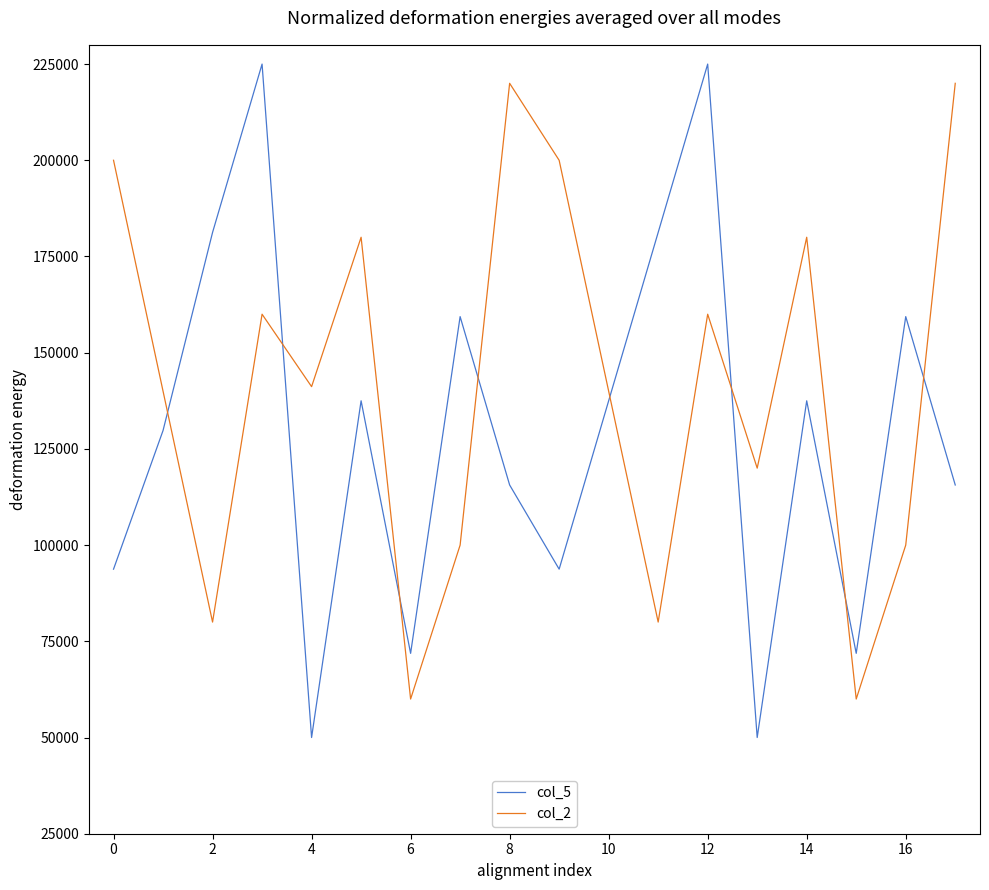

True or false: col_2 has more than 1 points higher than both neighbors.

True